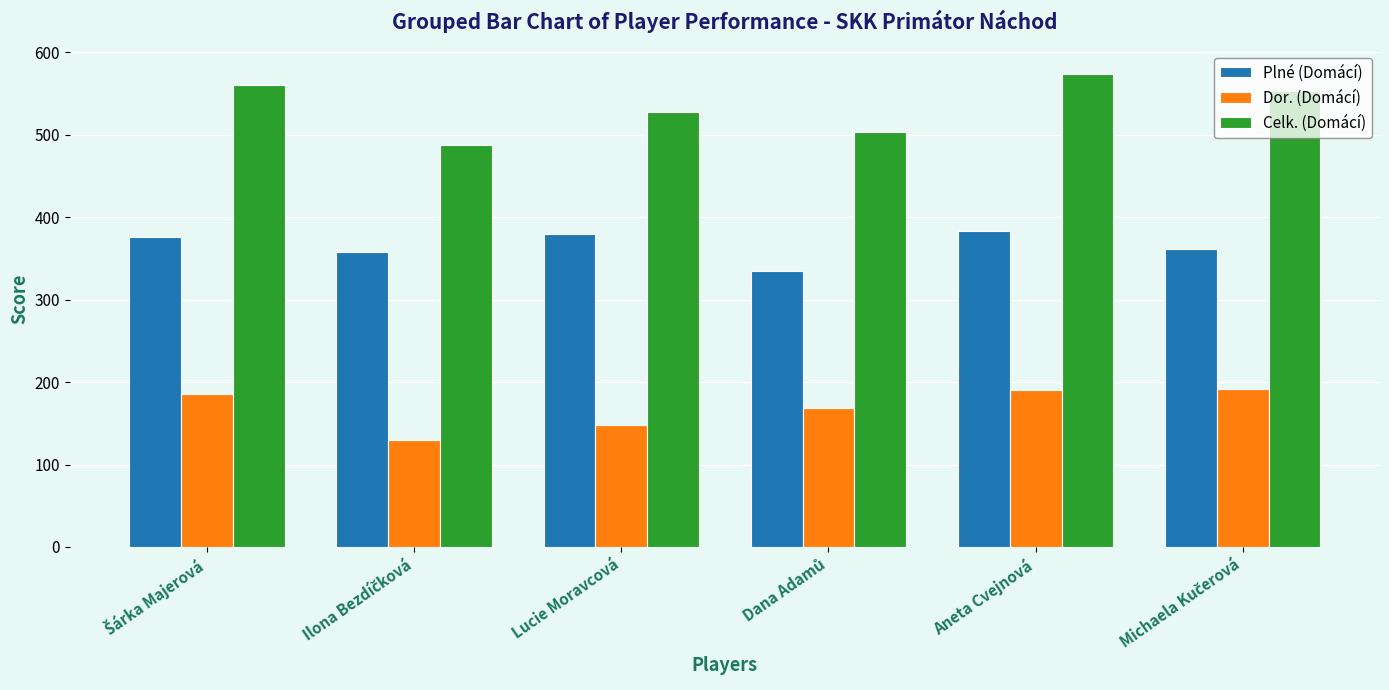

What is the spread (max minus min) of values at Aneta Cvejnová?

383